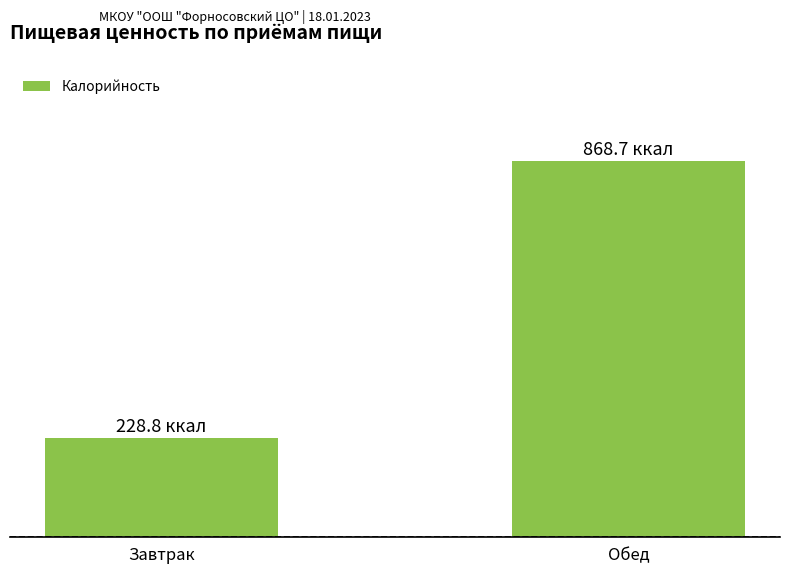

Rank the categories by value from highest to lowest.

Обед, Завтрак